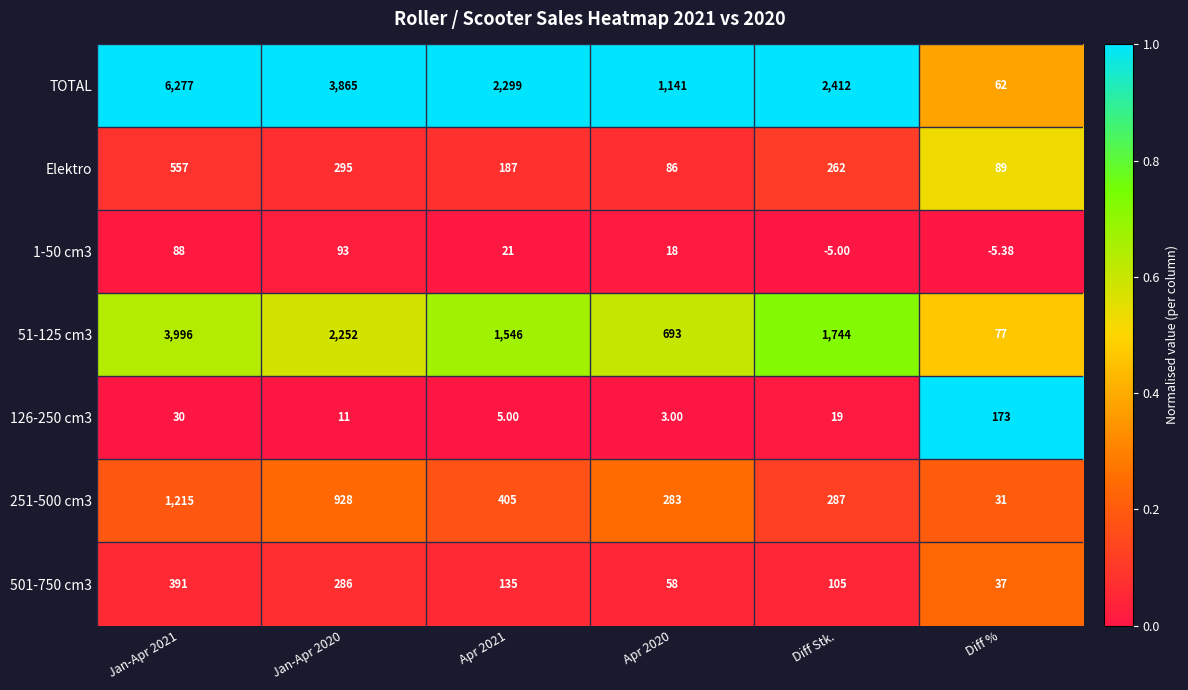

Which series has the largest total across all categories?

TOTAL